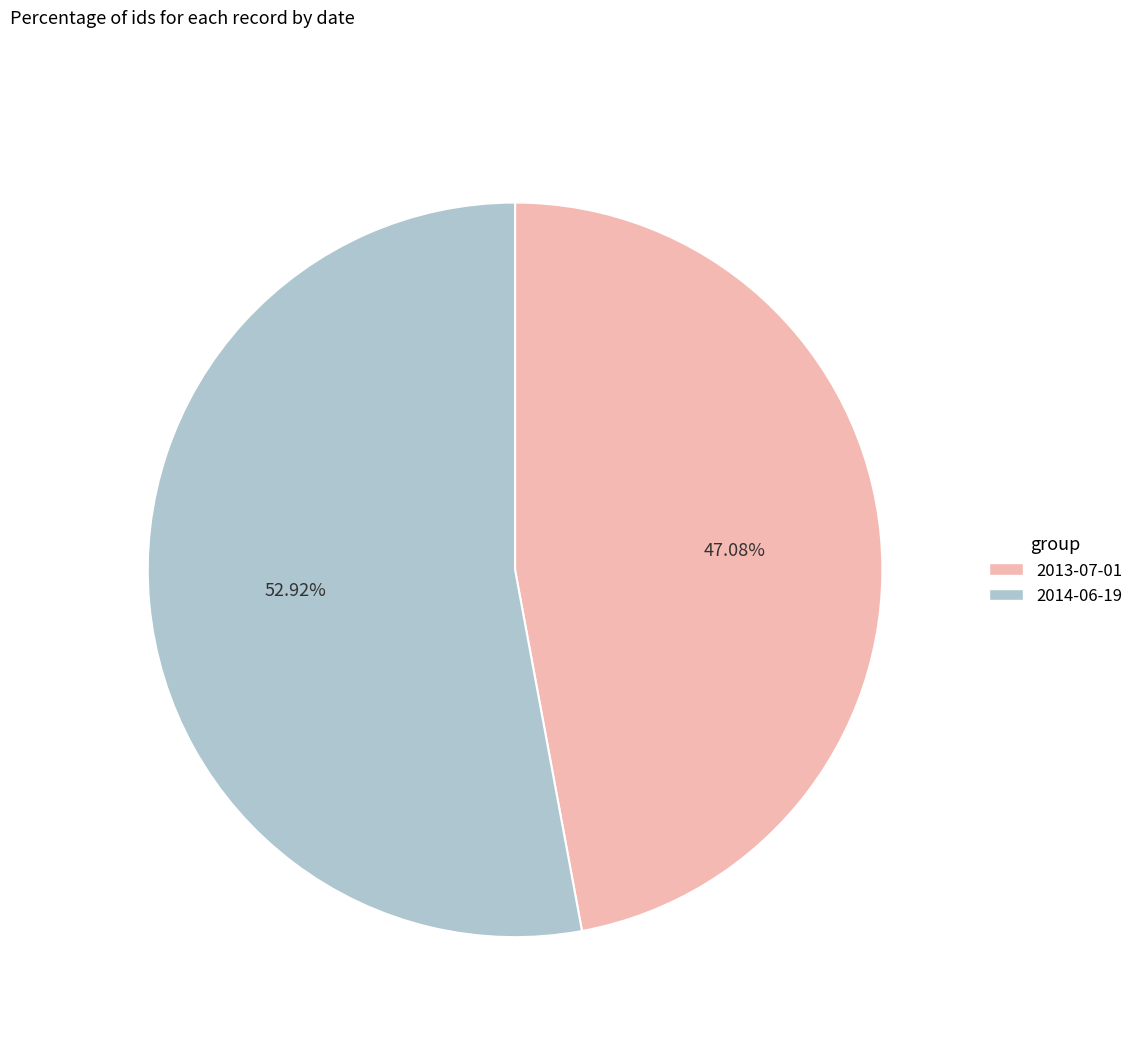

To the nearest percent, what percentage of the pie is 2014-06-19?

53%